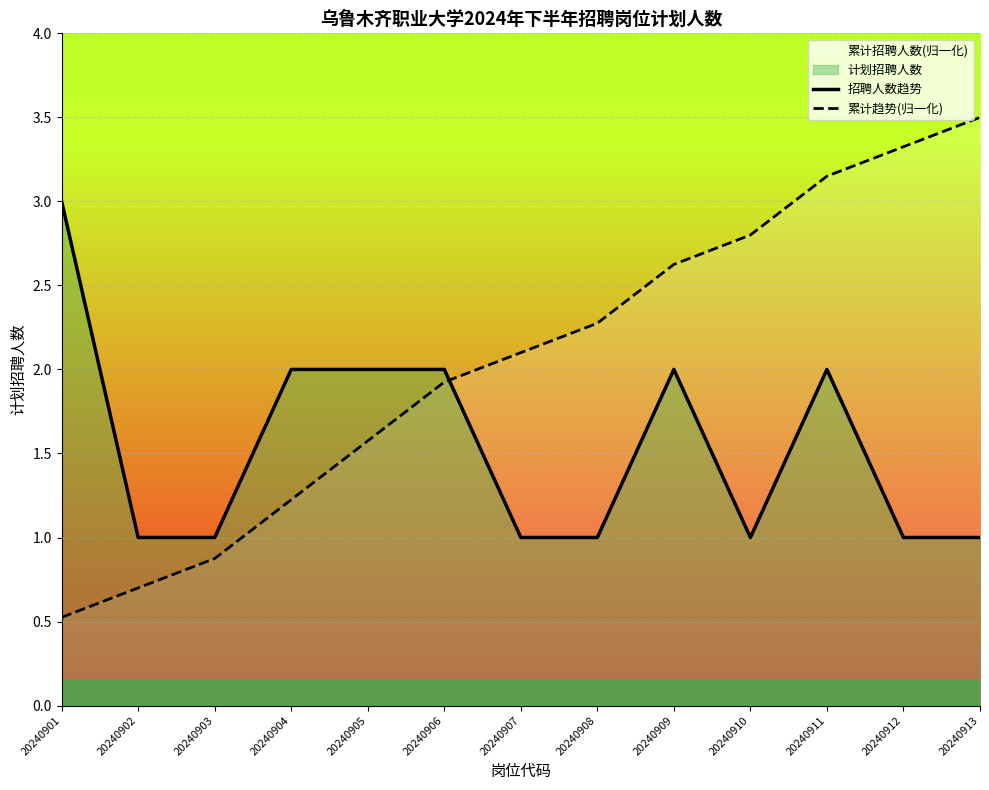

What is the average value of the 累计趋势(归一化) series?

2.0